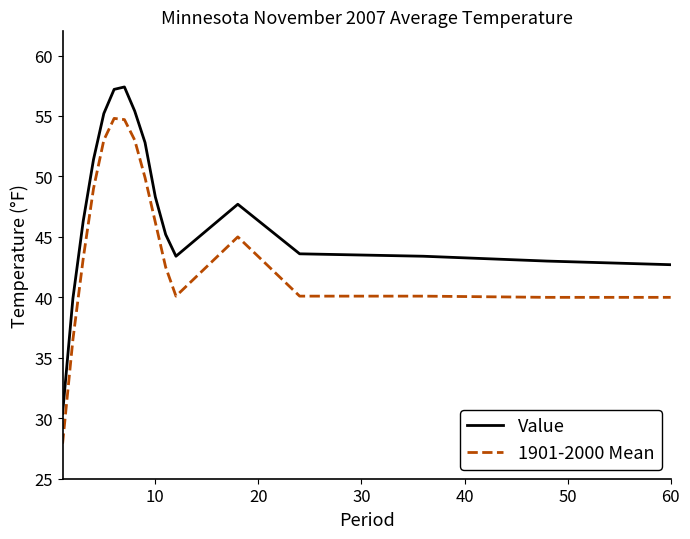

What is the difference between the maximum and minimum values in the Value series?

27.0